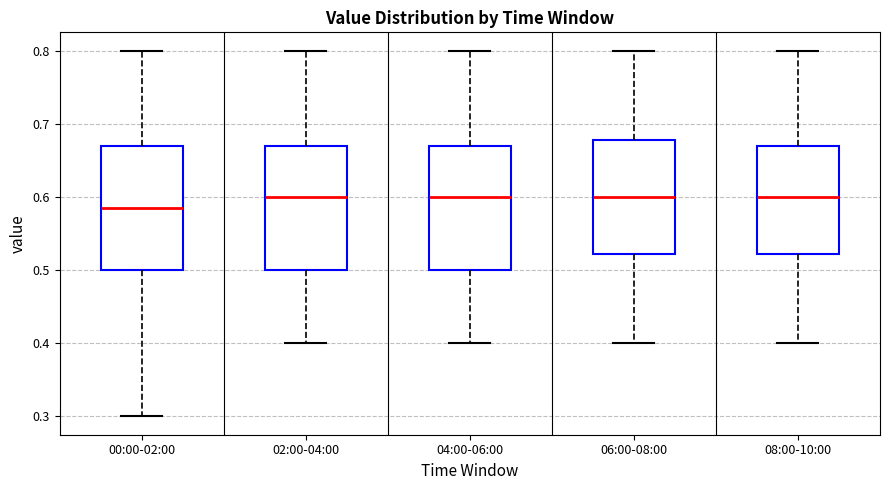

Reading left to right, read every box against the y-axis: the position of its median line, the range the box covers, and the ends of its whiskers. The values are not printed on the chart, so give them approximately, as read against the axis.

00:00-02:00: median 0.59, box 0.50 to 0.67, whiskers 0.30 to 0.80
02:00-04:00: median 0.60, box 0.50 to 0.67, whiskers 0.40 to 0.80
04:00-06:00: median 0.60, box 0.50 to 0.67, whiskers 0.40 to 0.80
06:00-08:00: median 0.60, box 0.52 to 0.68, whiskers 0.40 to 0.80
08:00-10:00: median 0.60, box 0.52 to 0.67, whiskers 0.40 to 0.80